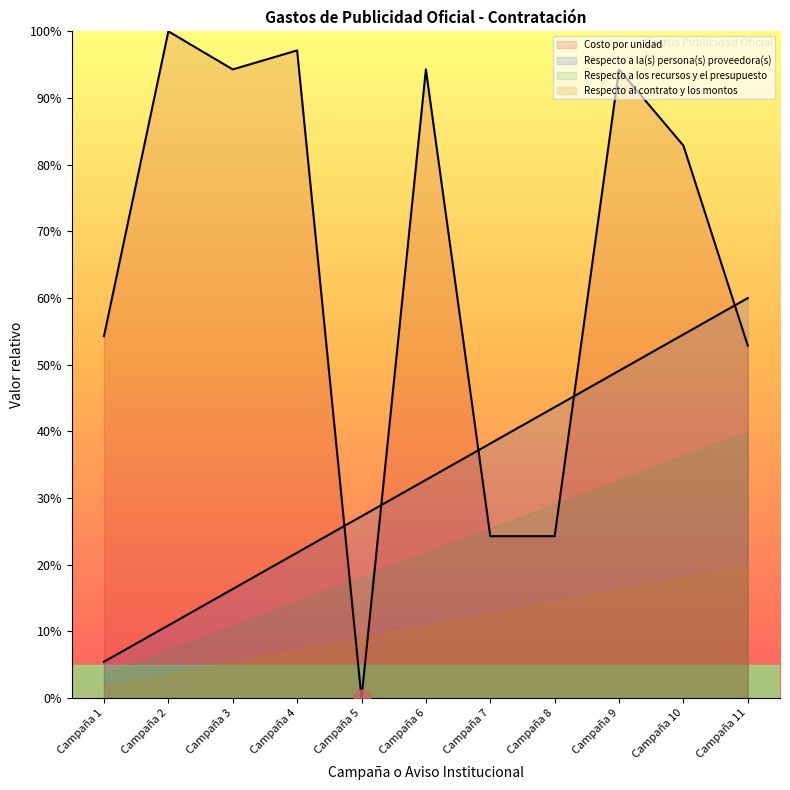

What is the total value across all series at Campaña 6?

159.7